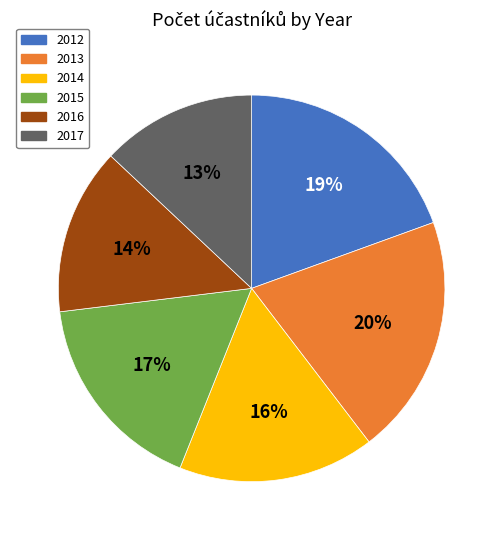

The 2012 slice represents 31% of the pie. True or false?

False